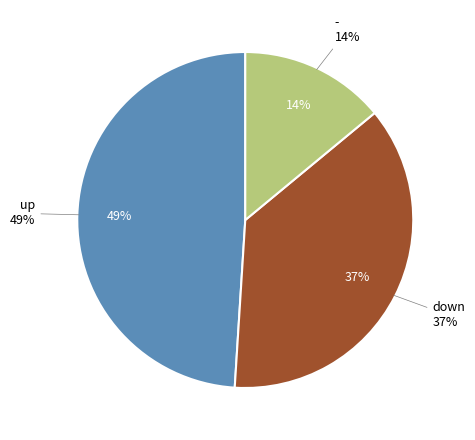

To the nearest percent, what portion does up represent?

49%